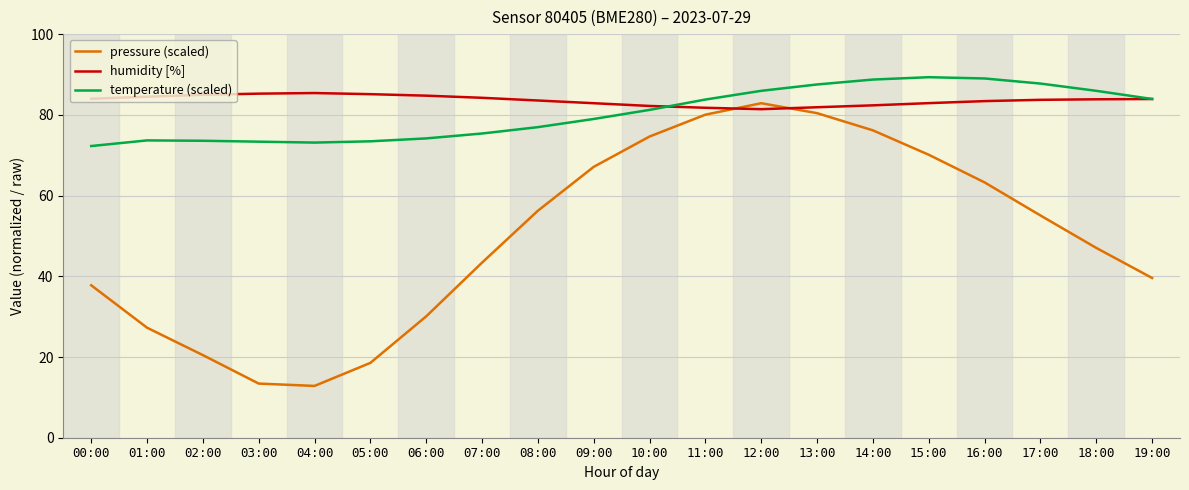

How many lines are shown in the chart?

3